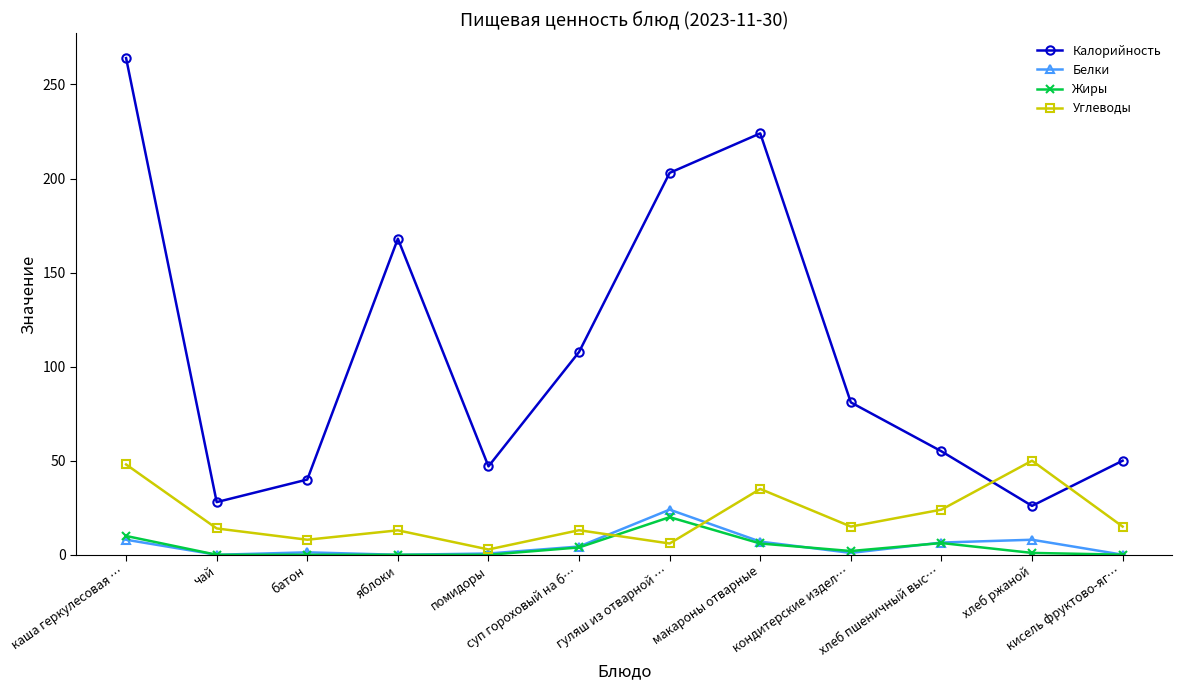

Which series has the largest range (max minus min)?

Калорийность